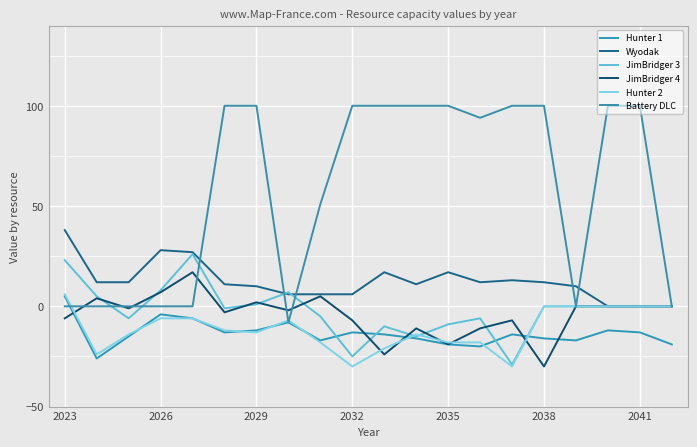

Reading left to right, list all the values displayed in this chart.

Hunter 1: 5	-26	-15	-4	-6	-13	-12	-8	-17	-13	-14	-16	-19	-20	-14	-16	-17	-12	-13	-19
Wyodak: 38	12	12	28	27	11	10	6	6	6	17	11	17	12	13	12	10	0	0	0
JimBridger 3: 23	5	-6	8	26	-1	1	7	-5	-25	-10	-15	-9	-6	-29	0	0	0	0	0
JimBridger 4: -6	4	-1	7	17	-3	2	-2	5	-7	-24	-11	-19	-11	-7	-30	0	0	0	0
Hunter 2: 6	-24	-14	-6	-6	-12	-13	-7	-18	-30	-21	-14	-18	-18	-30	0	0	0	0	0
Battery DLC: 0	0	0	0	0	100	100	-8	51	100	100	100	100	94	100	100	0	100	100	0